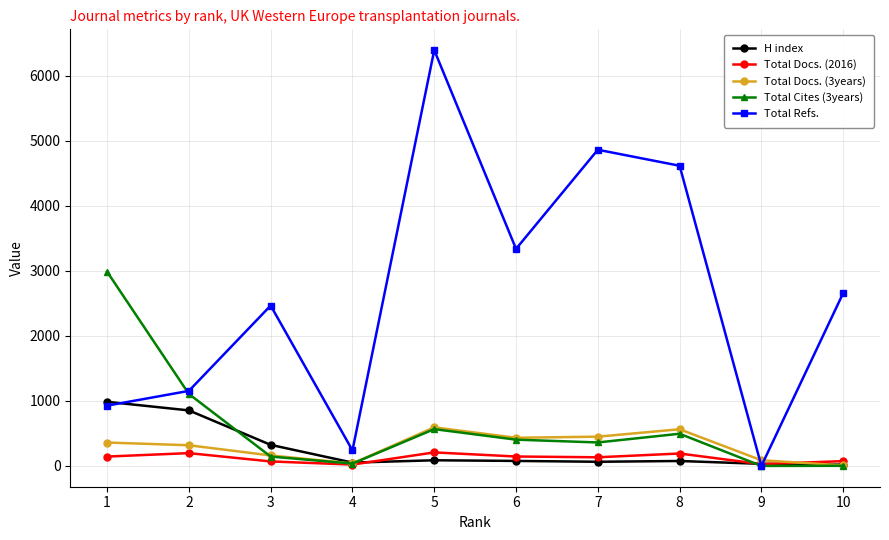

What is the maximum value for H index?

986